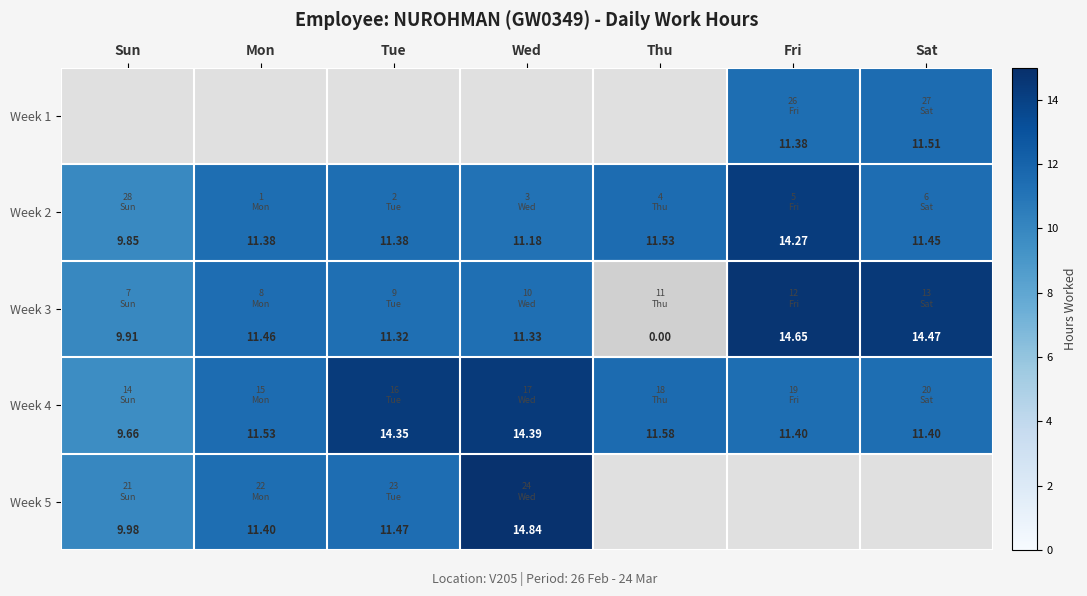

What is the difference between the second highest and minimum values in the Week 3 series?

14.5